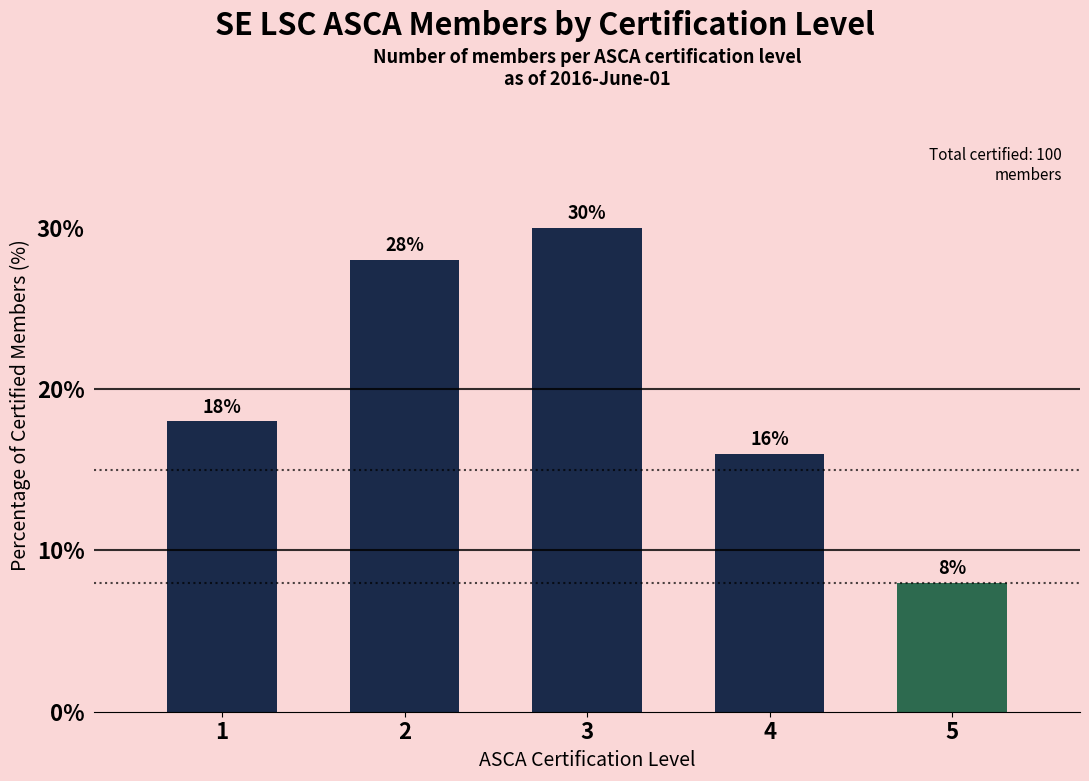

What is the ratio of the value at 5 to the value at 4?

0.5